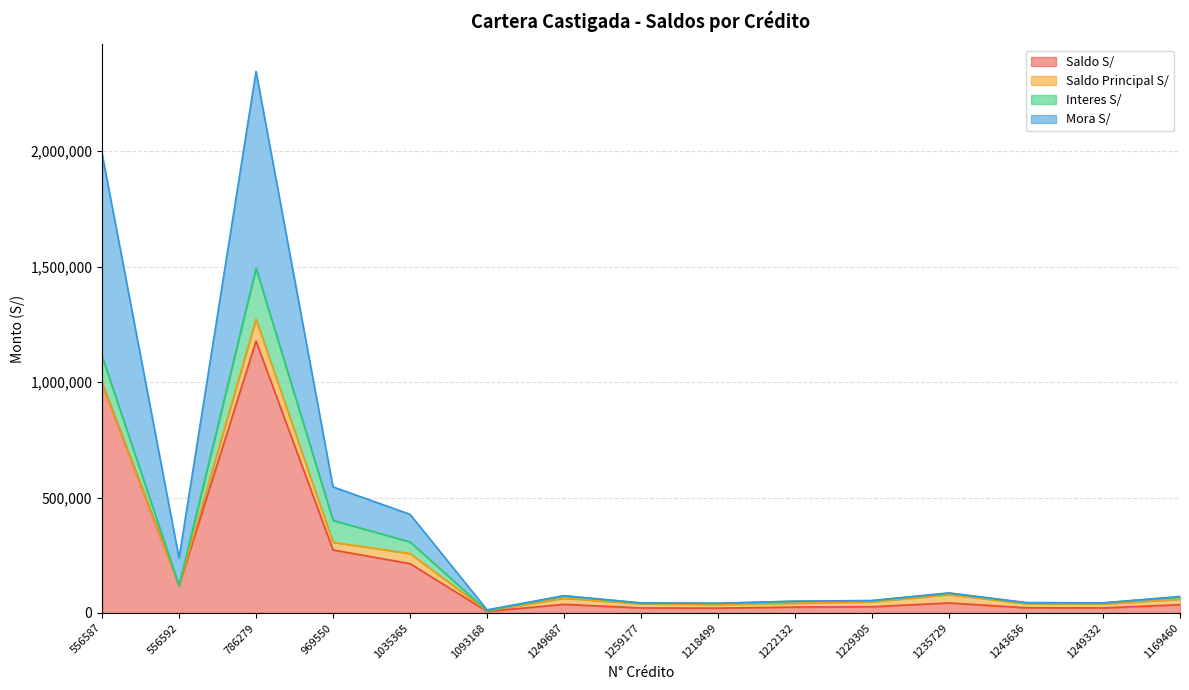

Read the Saldo S/ value at 1035365.

213641.9